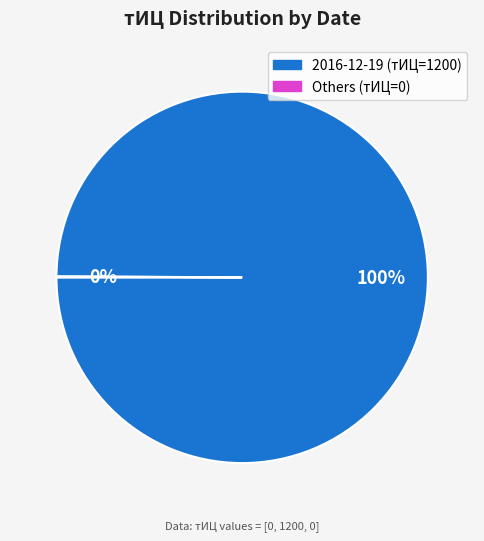

Is there any slice that represents more than half of the pie?

Yes